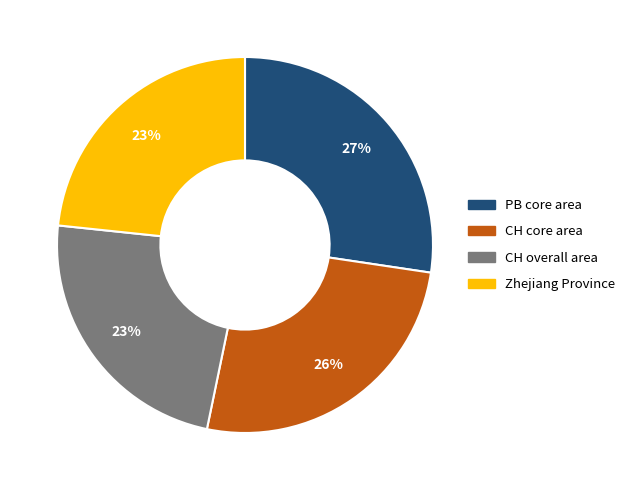

Which category has the biggest portion of the pie?

PB core area